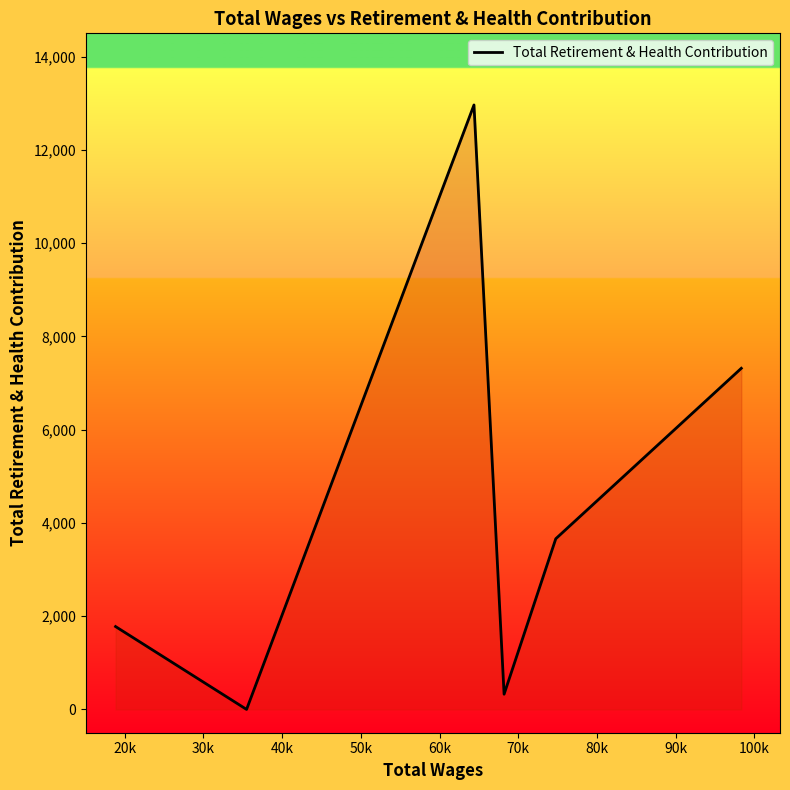

True or false: the data has more than 1 interior local peaks.

False